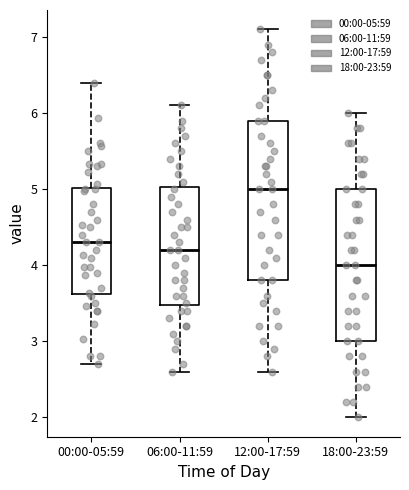

Reading left to right, transcribe this box plot: for each box, give where its median line is, the range the box spans, and where its two whiskers end, as read against the y-axis. The values are not printed on the chart, so give them approximately, as read against the axis.

00:00-05:59: median 4.3, box 3.6 to 5.0, whiskers 2.7 to 6.4
06:00-11:59: median 4.2, box 3.5 to 5.0, whiskers 2.6 to 6.1
12:00-17:59: median 5.0, box 3.8 to 5.9, whiskers 2.6 to 7.1
18:00-23:59: median 4.0, box 3.0 to 5.0, whiskers 2.0 to 6.0